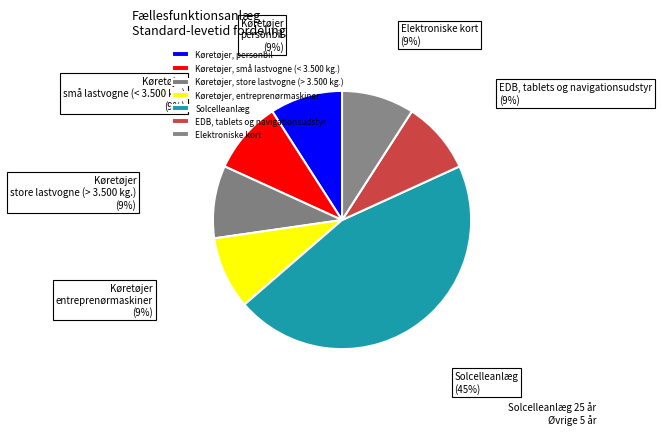

To the nearest percent, what percentage of the pie is Solcelleanlæg?

45%